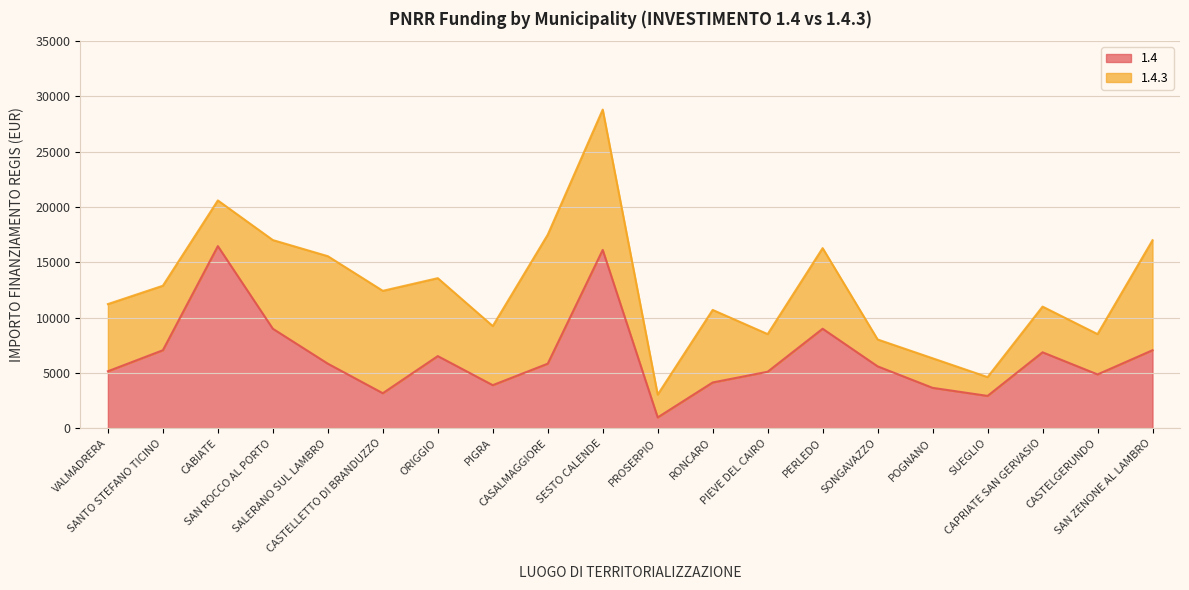

Between VALMADRERA and POGNANO, which is larger?

VALMADRERA